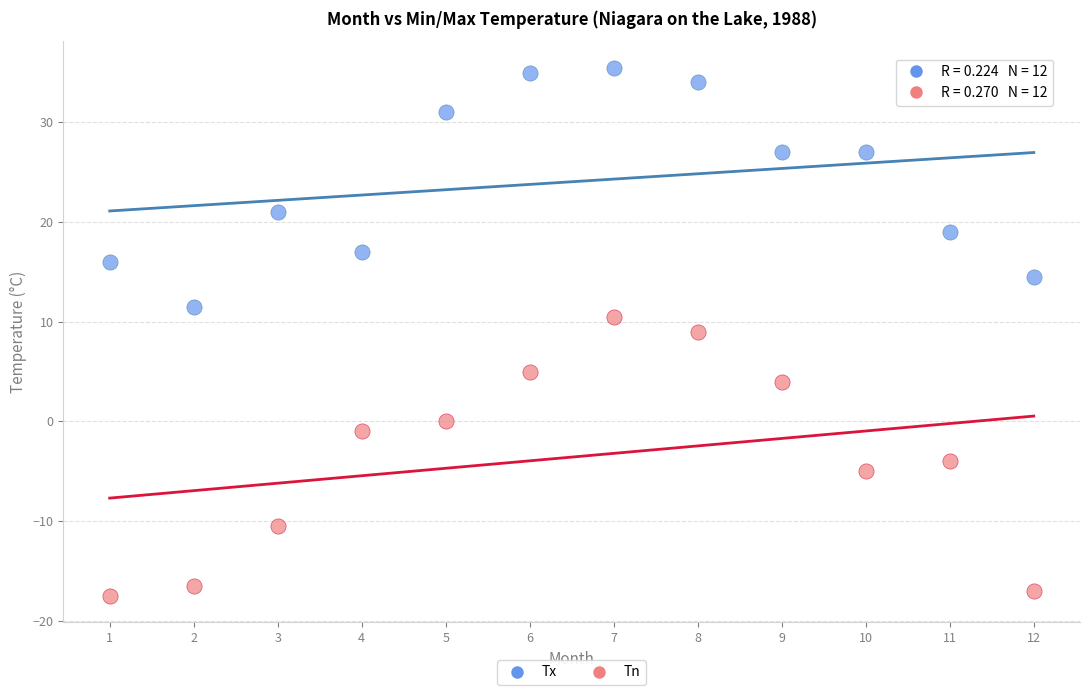

Which series contains the lowest Y value?

Tn